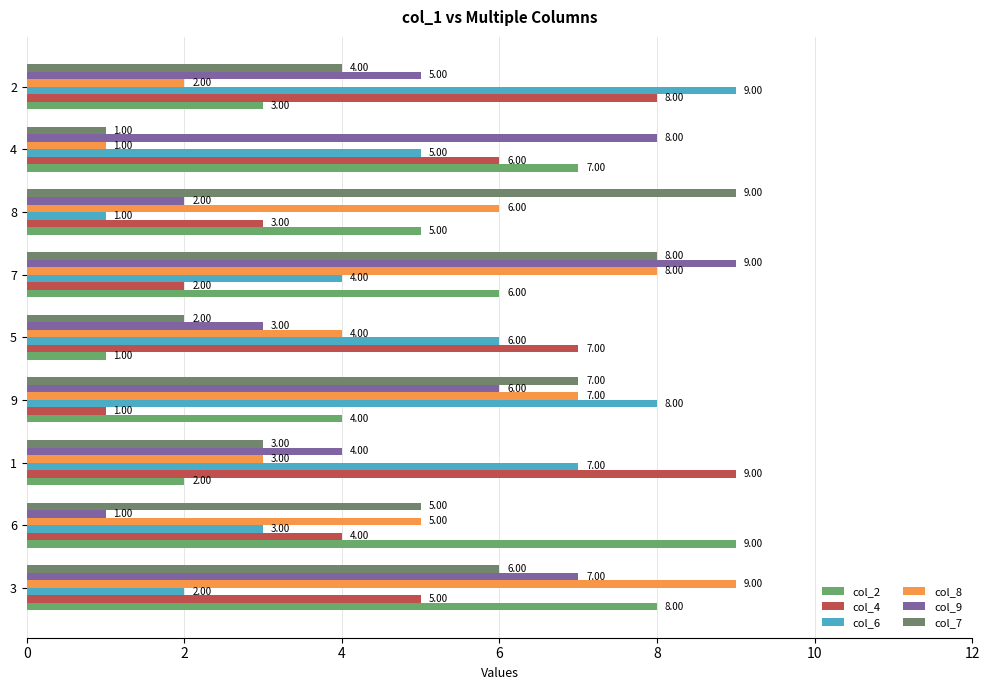

What is the greatest value displayed?

9